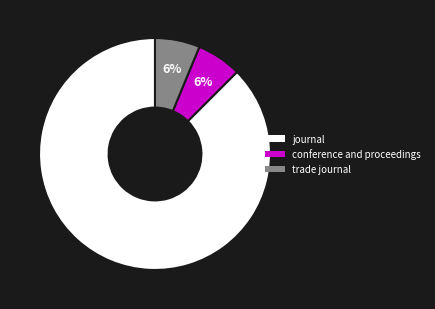

How many segments does this pie chart have?

3